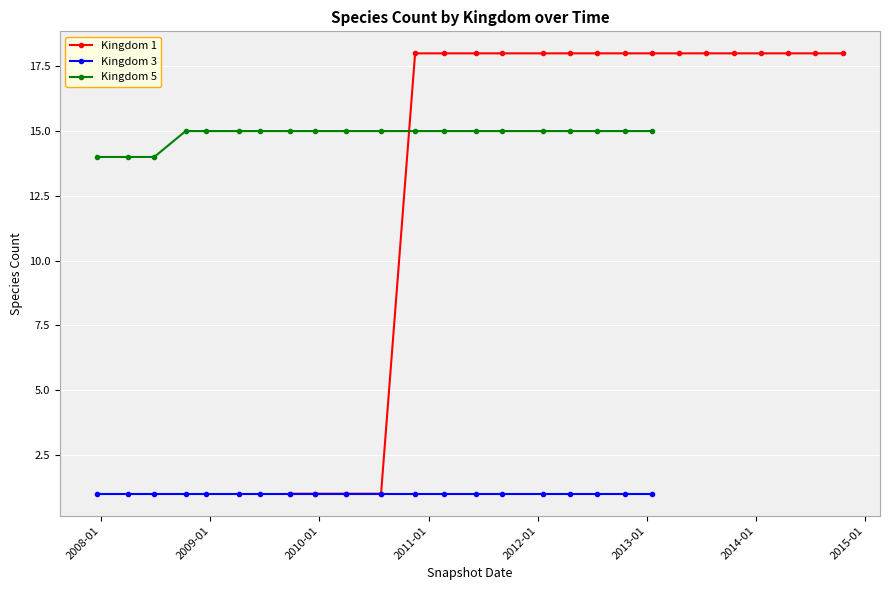

What is the average value of the Kingdom 5 series?

15